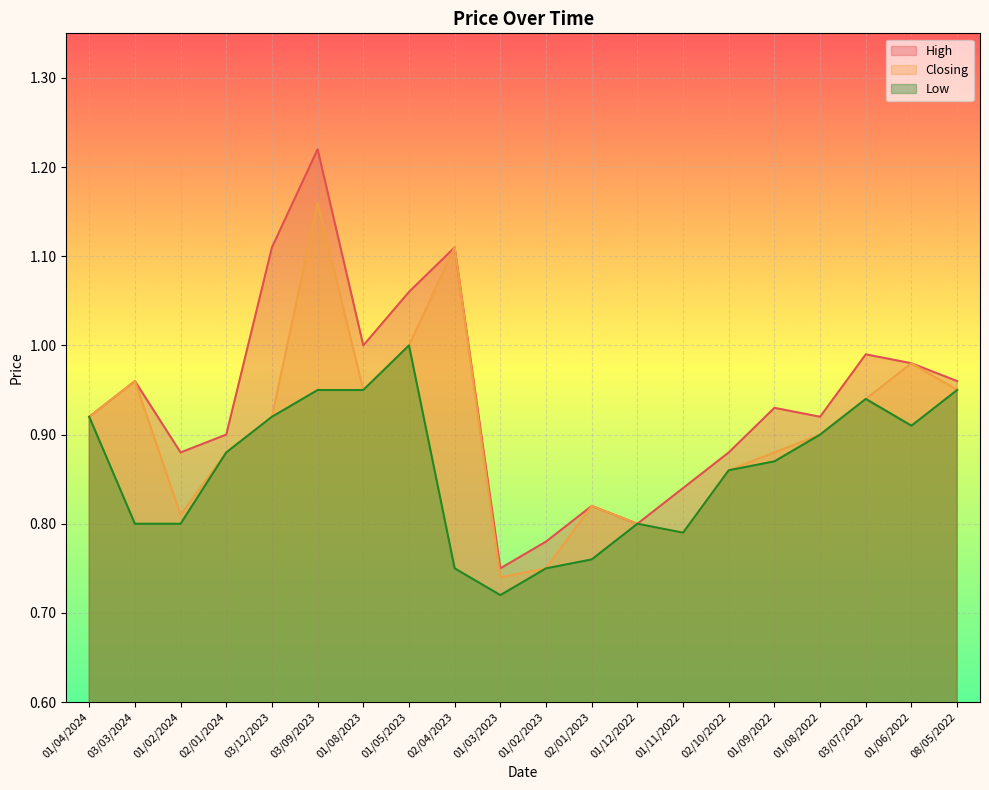

What are all the series names shown in the legend?

High, Closing, Low